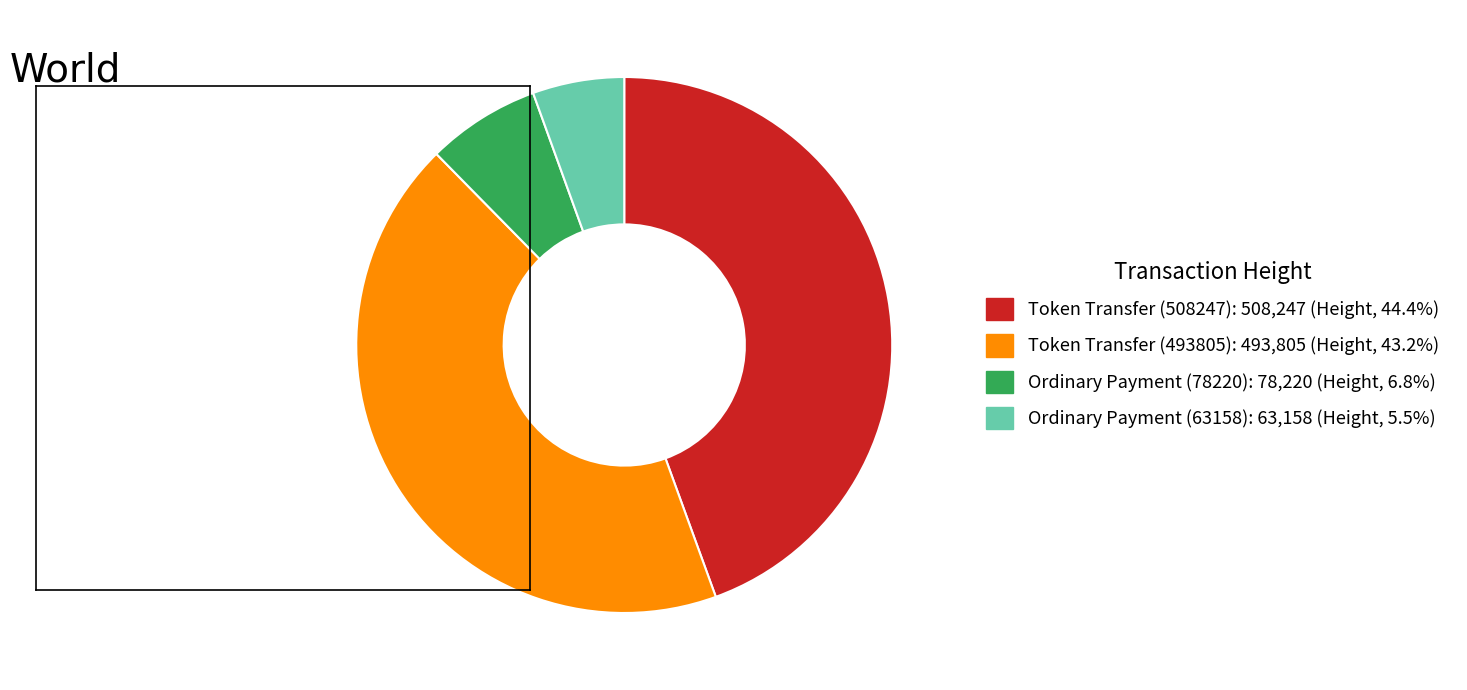

How many slices are in this pie chart?

4